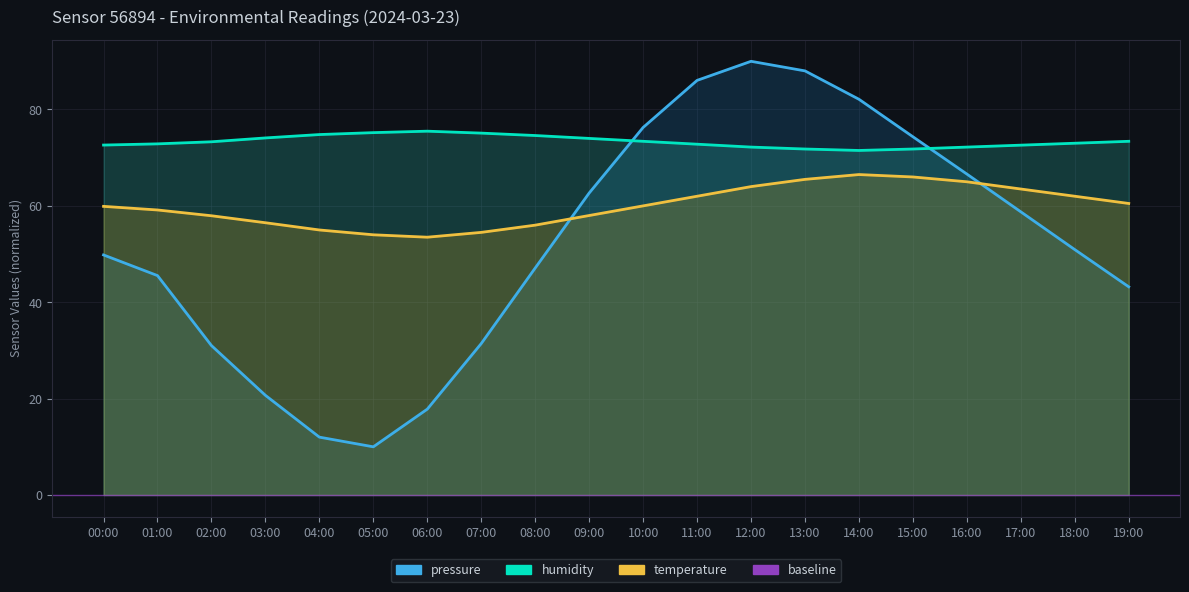

At which label does pressure reach its minimum?

05:00